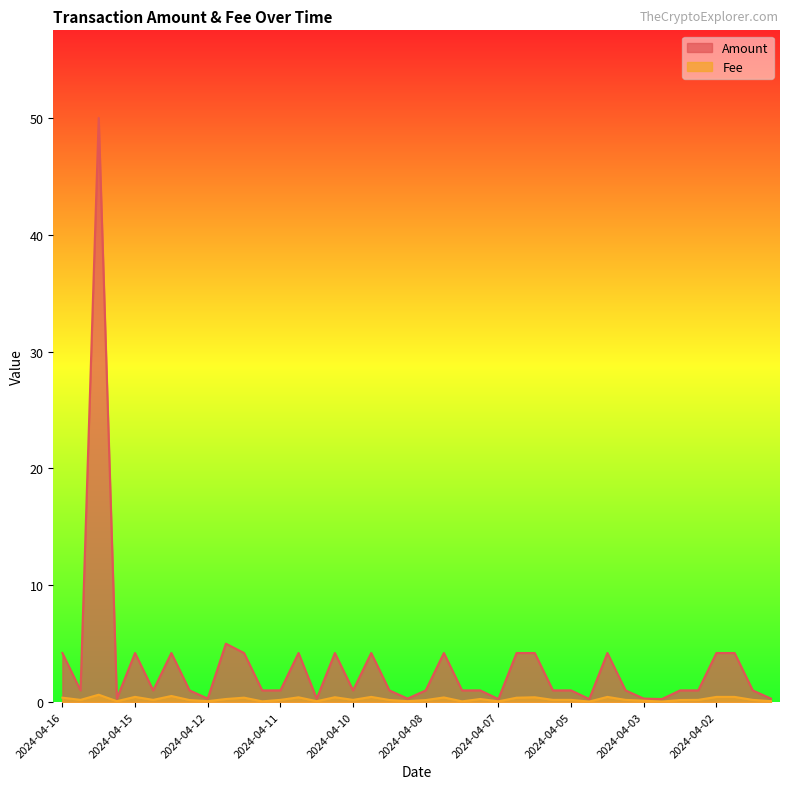

What is the approximate value of Fee at 2024-04-15?

0.4